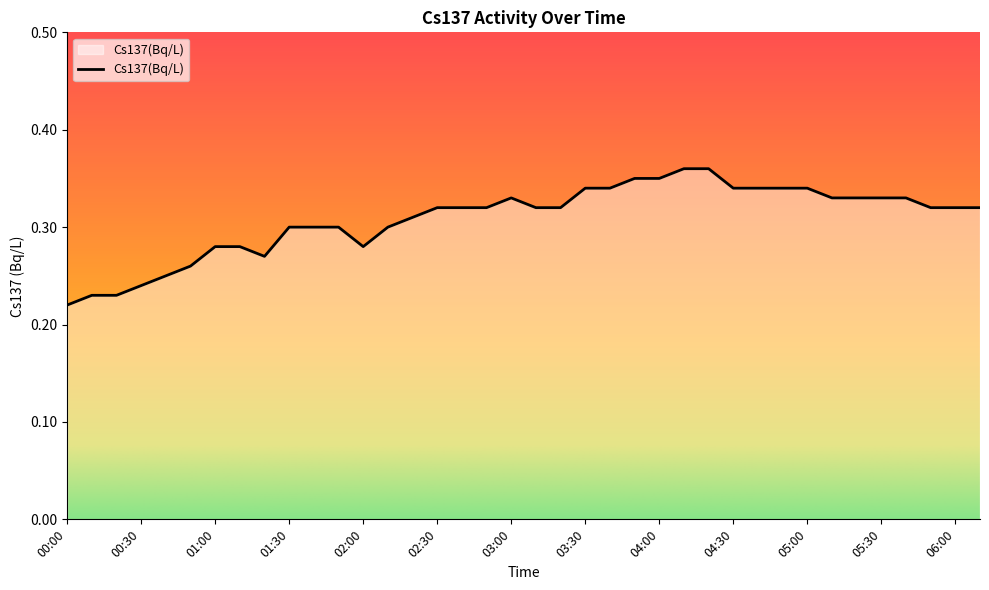

How many lines are shown in the chart?

1